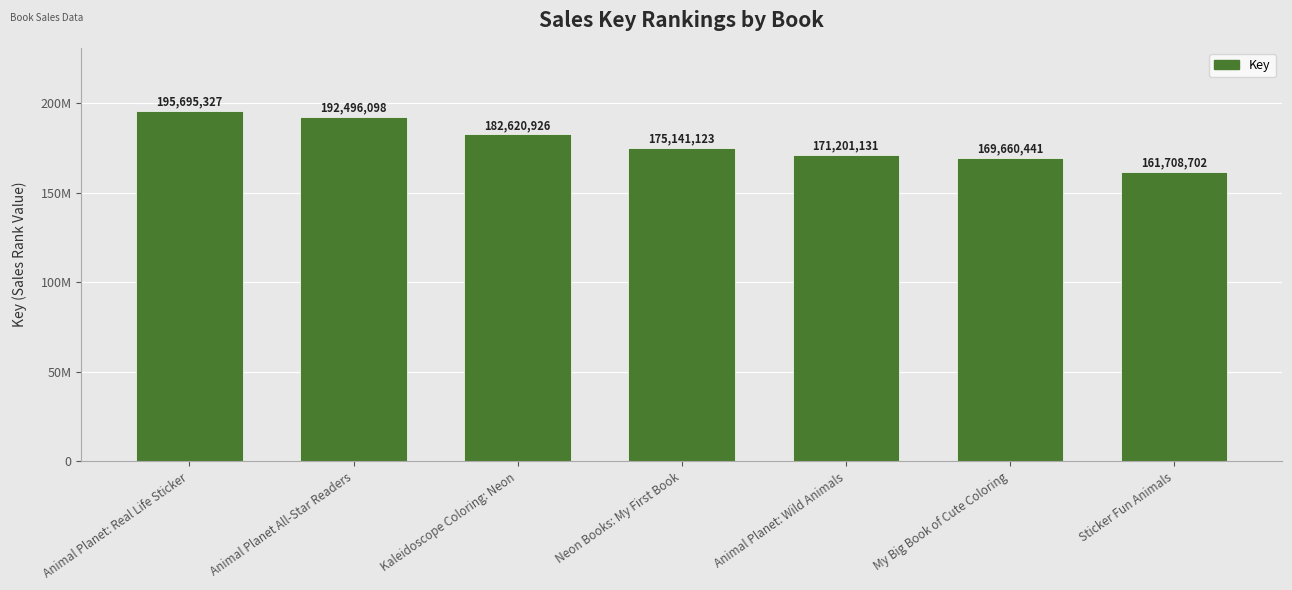

The chart shows a value of 182620926 at Kaleidoscope Coloring: Neon. True or false?

True